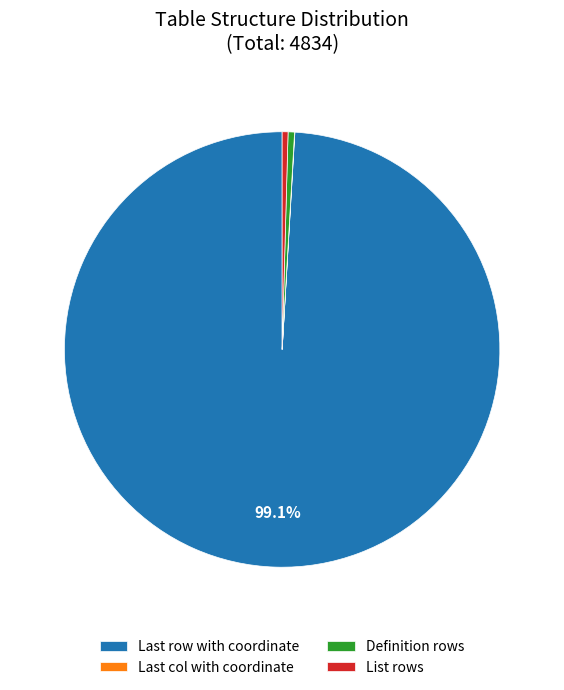

Which slice is the largest?

Last row with coordinate